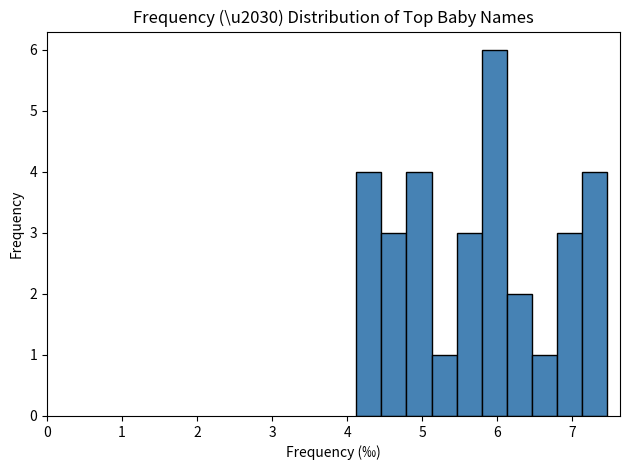

Read against the x-axis, roughly where is the centre of the tallest bar?

6.0